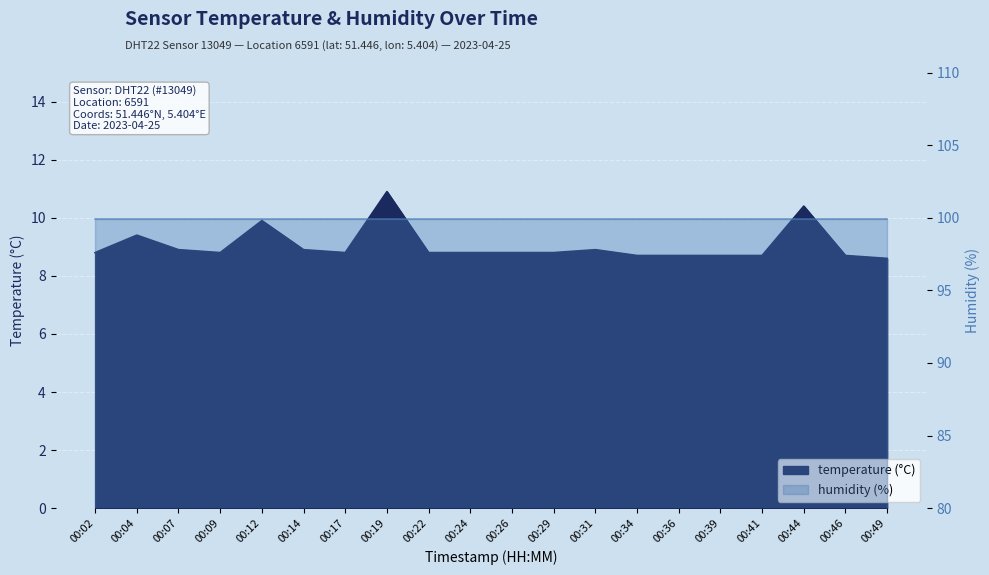

What is the sum of the values at 00:07 and 00:44?

19.3